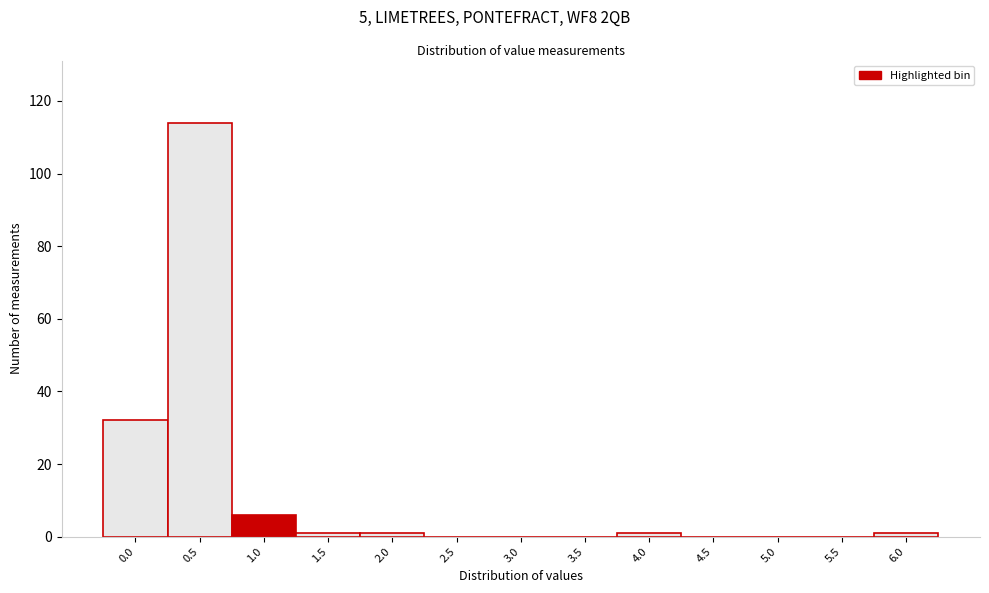

Reading left to right, what are all the values shown in this chart?

0.0=32	0.5=114	1.0=6	1.5=1	2.0=1	2.5=0	3.0=0	3.5=0	4.0=1	4.5=0	5.0=0	5.5=0	6.0=1